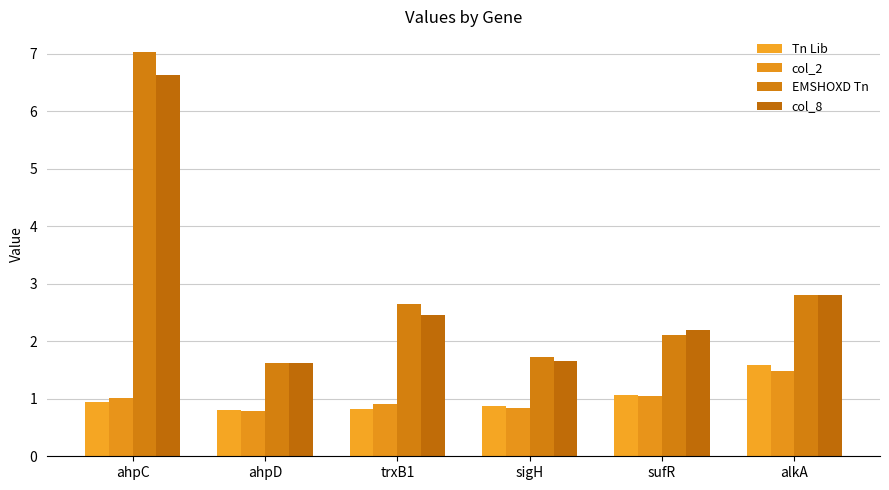

What is the difference between the maximum and second lowest values in the col_8 series?

5.0